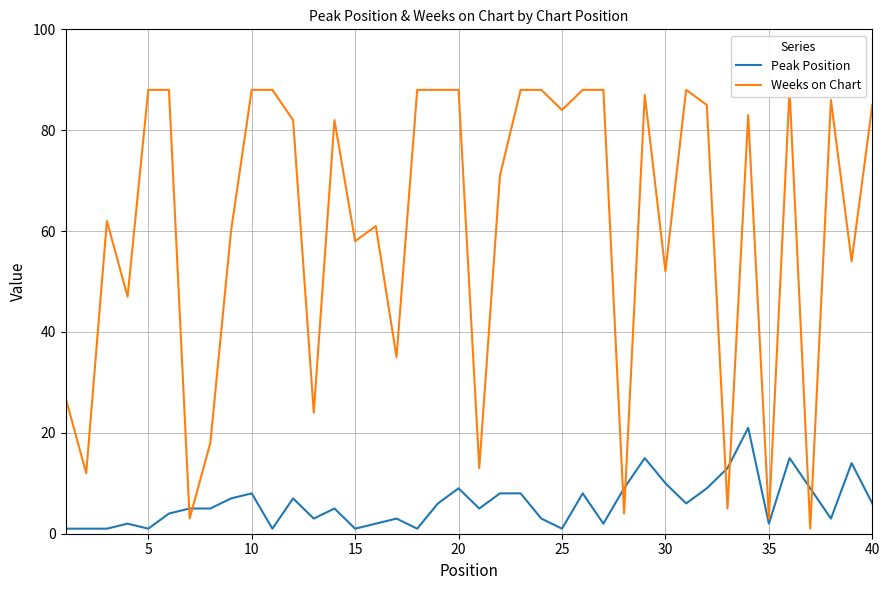

True or false: Peak Position has a value of 1 at 25.

True